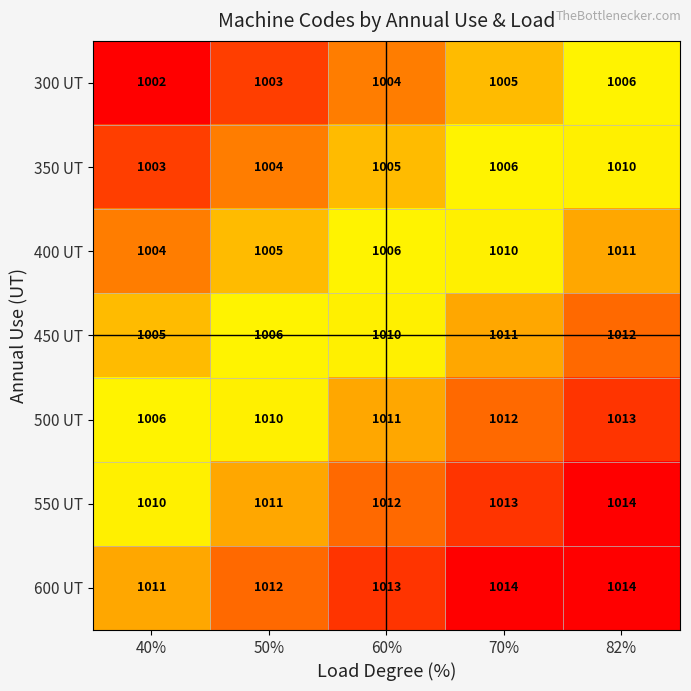

Rank the series at 60% from highest to lowest value.

600 UT, 550 UT, 500 UT, 450 UT, 400 UT, 350 UT, 300 UT